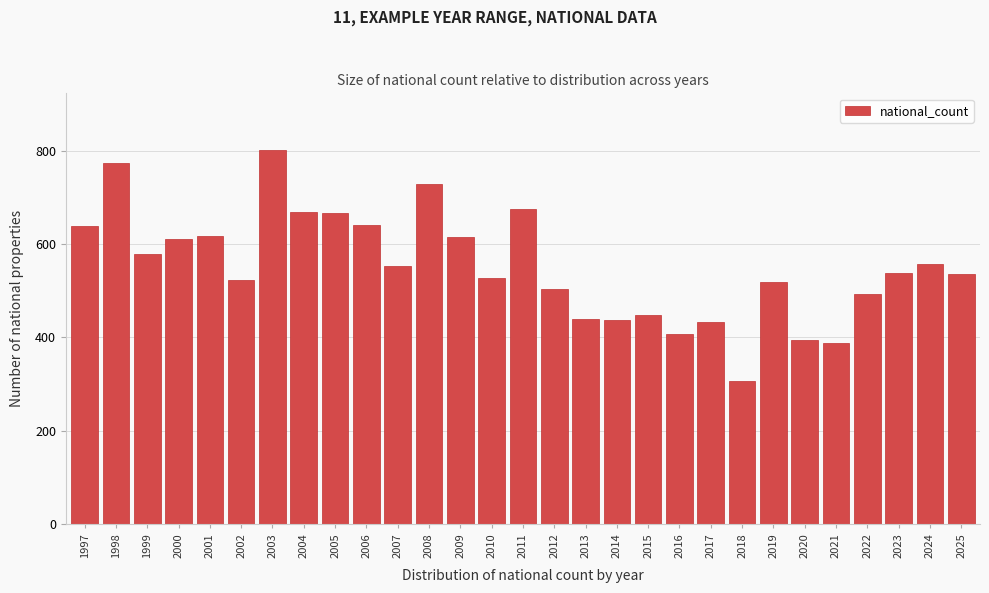

Is it true that the value at 2009 is 1050?

False